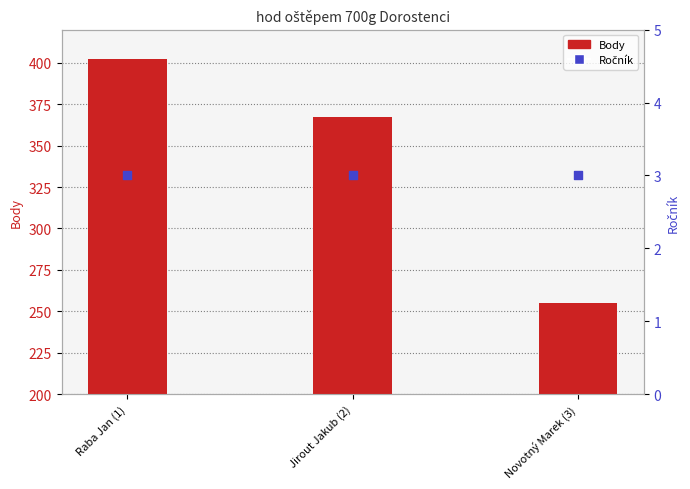

What are all the series names shown in the legend?

Body, Ročník